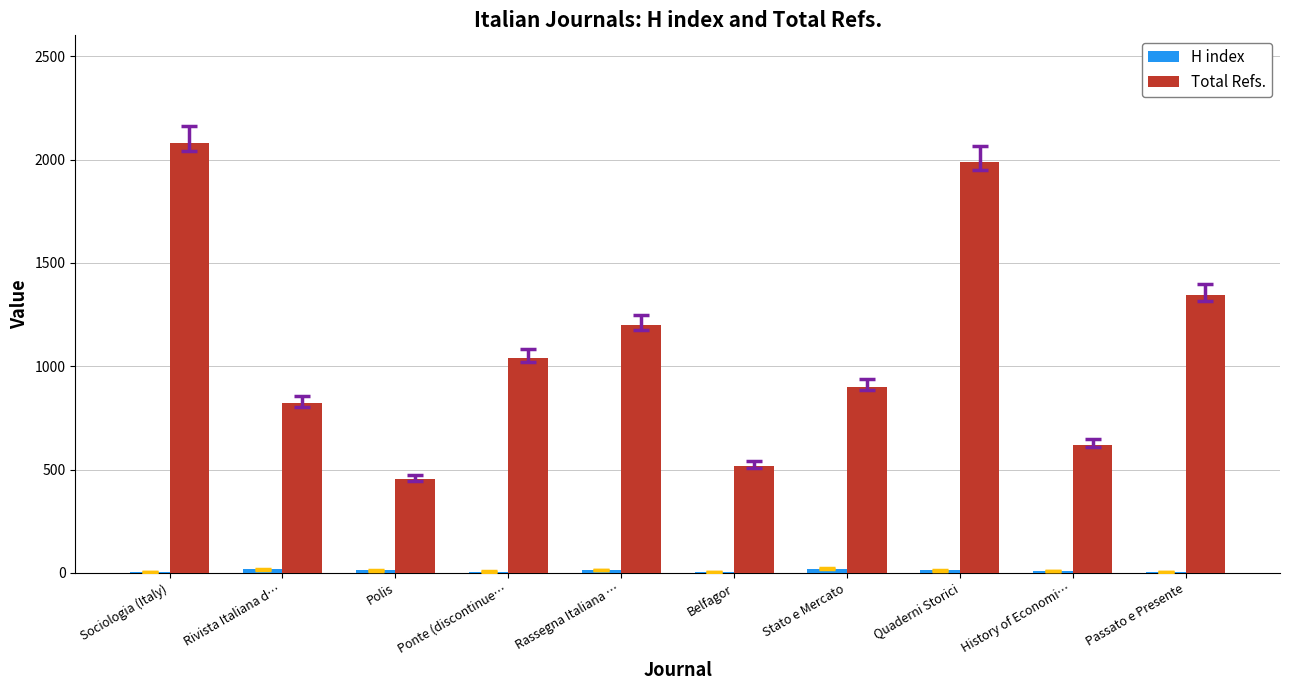

Which category has the highest value across all series?

Sociologia (Italy)